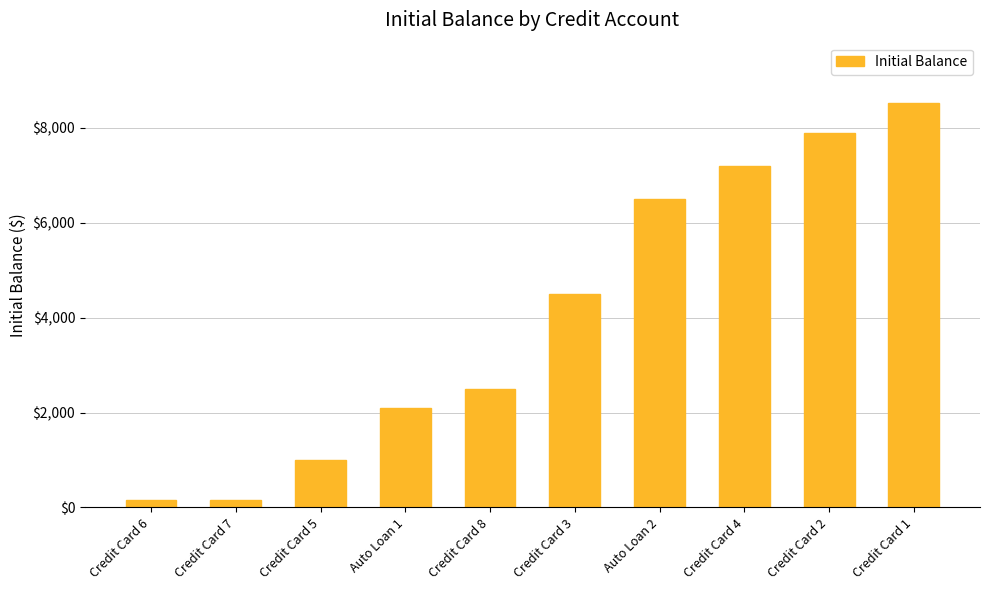

How many data points does each series have?

10